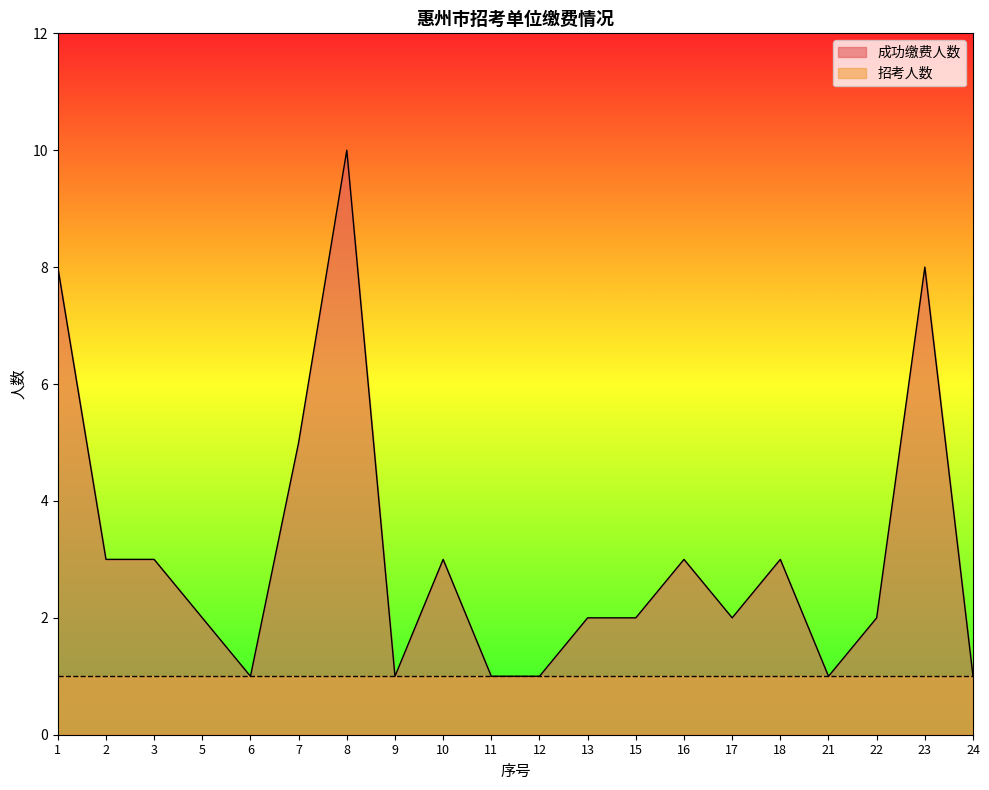

Reading left to right, extract all data points from this chart.

8	3	3	2	1	5	10	1	3	1	1	2	2	3	2	3	1	2	8	1